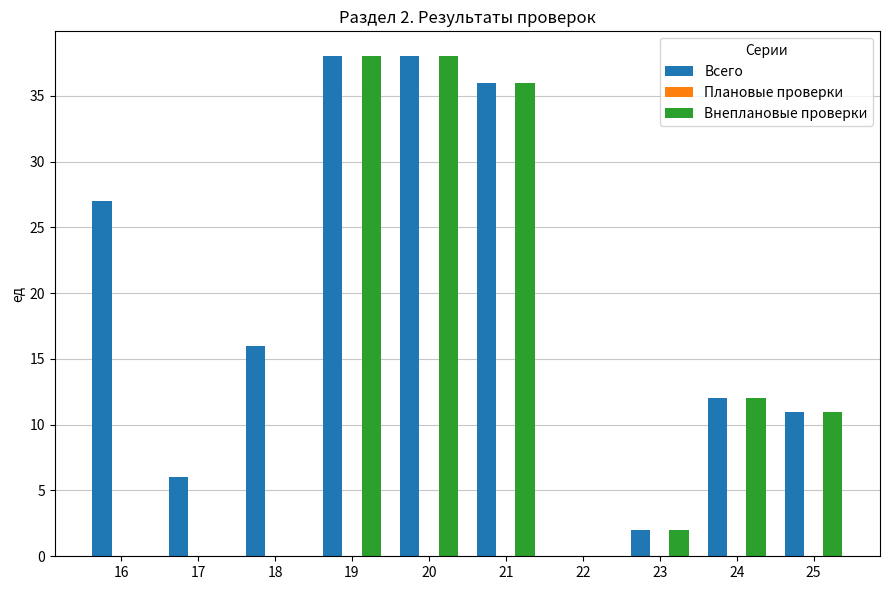

What is the sum of the Всего values at 22 and 18?

16